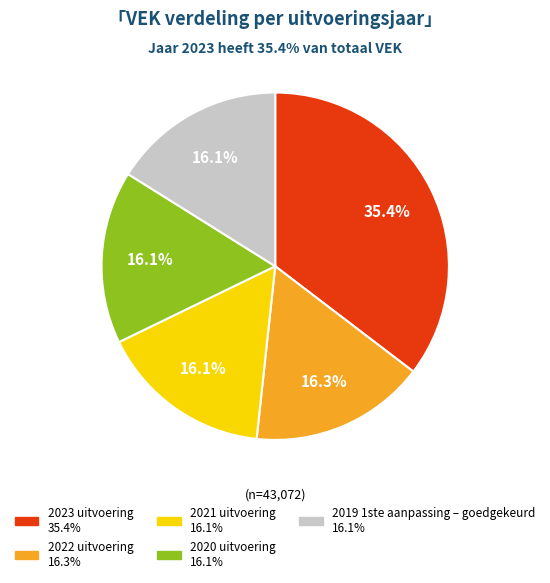

What is the ratio of the value at 2022 uitvoering to the value at 2020 uitvoering?

1.0